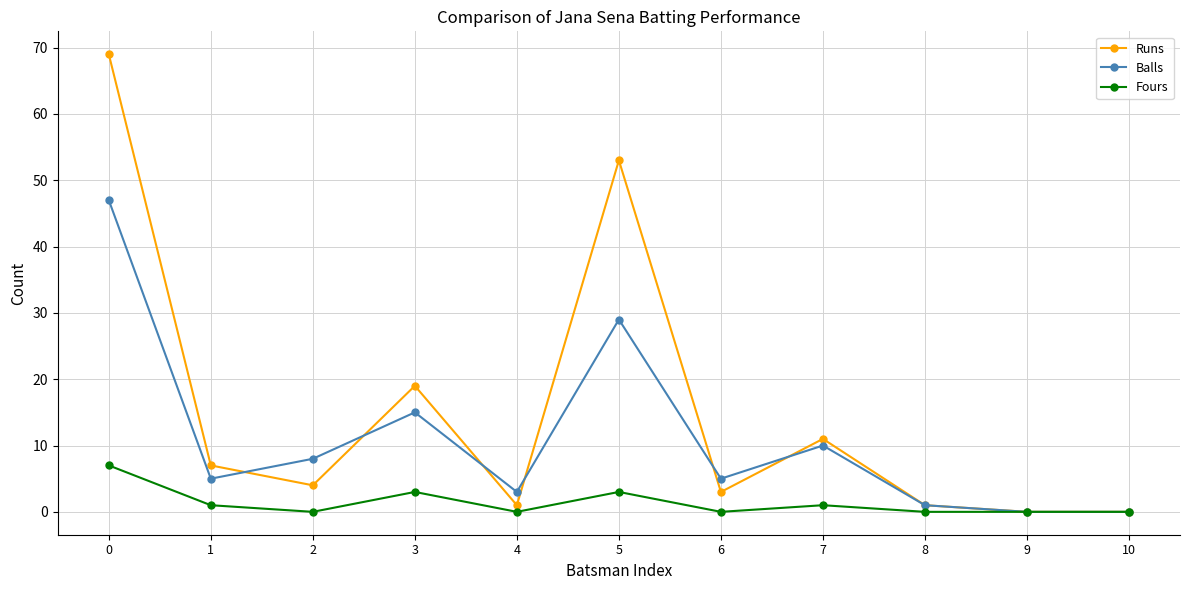

How many distinct data groups are displayed?

3